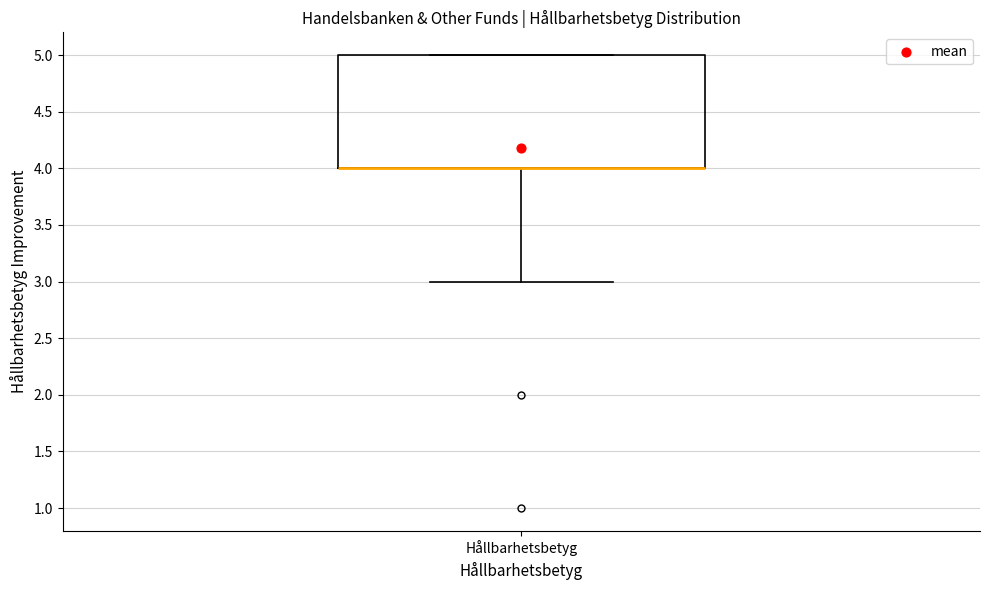

Read this box plot against the y-axis: the position of the median line, the range covered by the box, and the ends of both whiskers. The values are not printed on the chart, so give them approximately, as read against the axis.

median 4 (drawn on the box's lower edge), box 4 to 5, whiskers 3 to 5